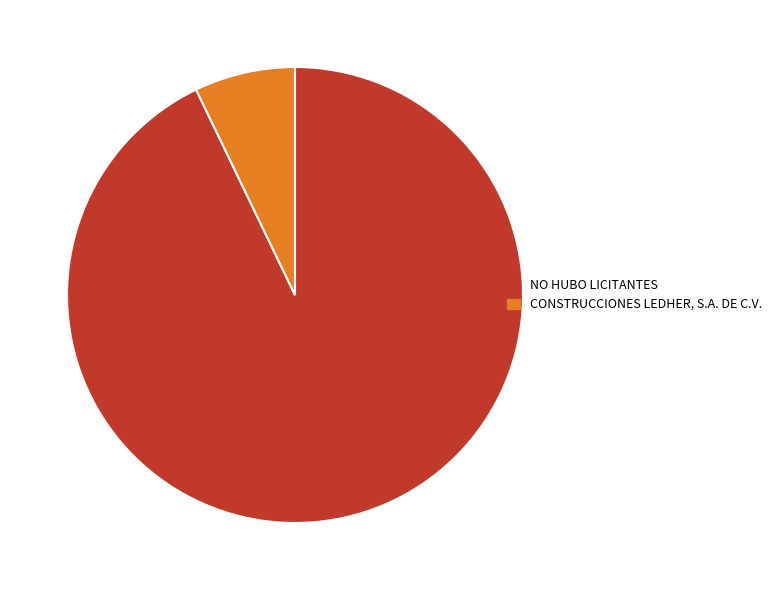

Is there any slice that represents more than half of the pie?

Yes